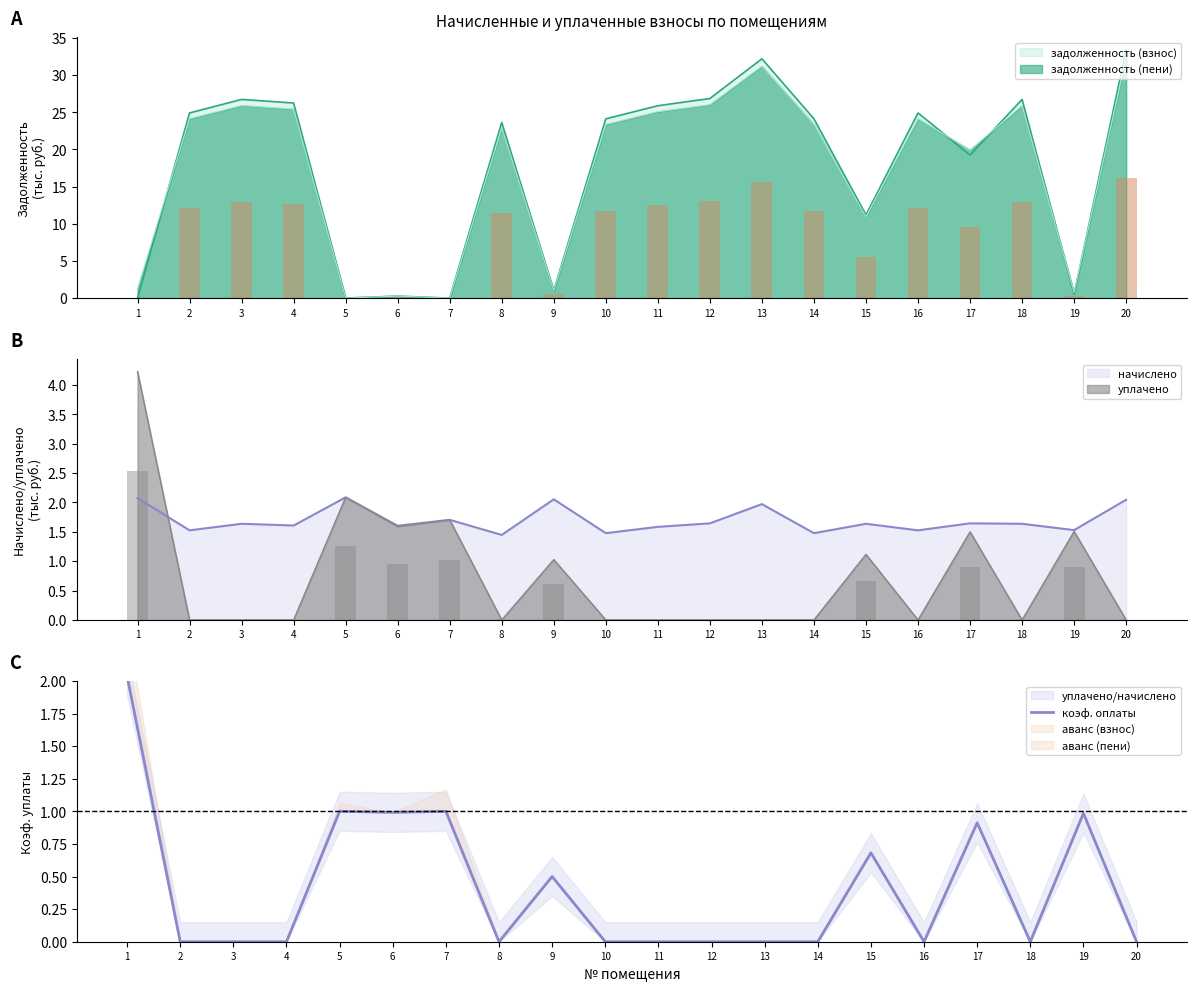

What is the highest value of the задолженность (взнос) series?

33.4